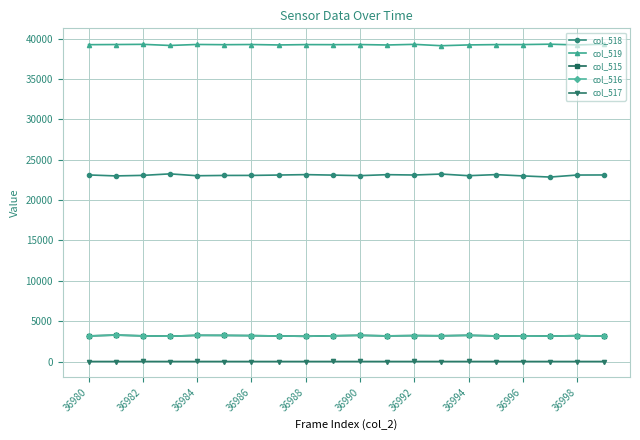

Does the chart display data point markers on the line(s)?

Yes